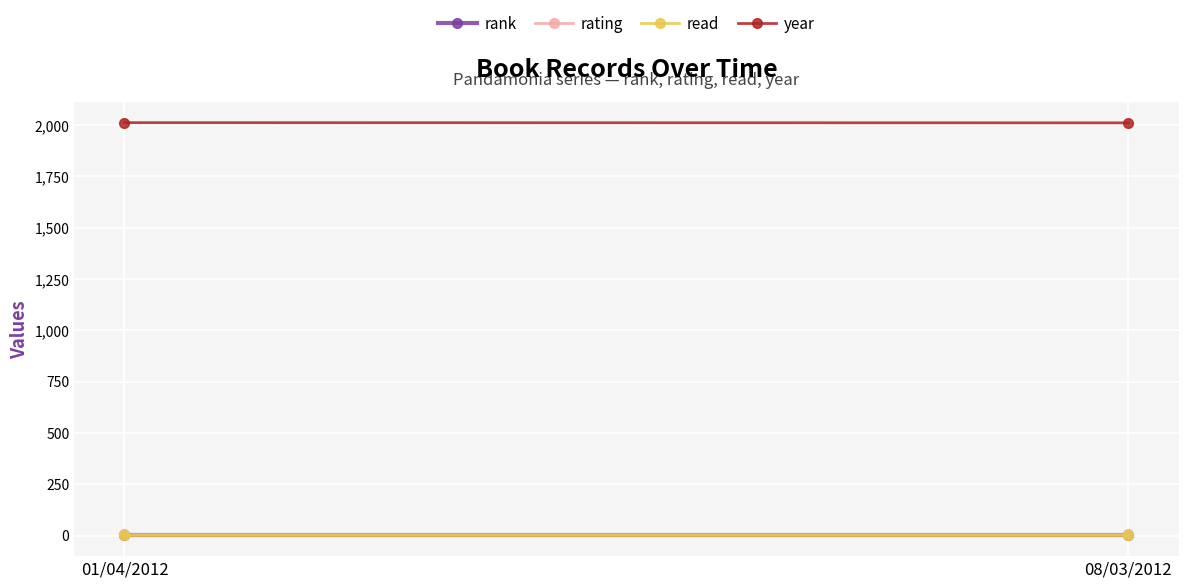

Which category has the highest value in the rank series?

01/04/2012